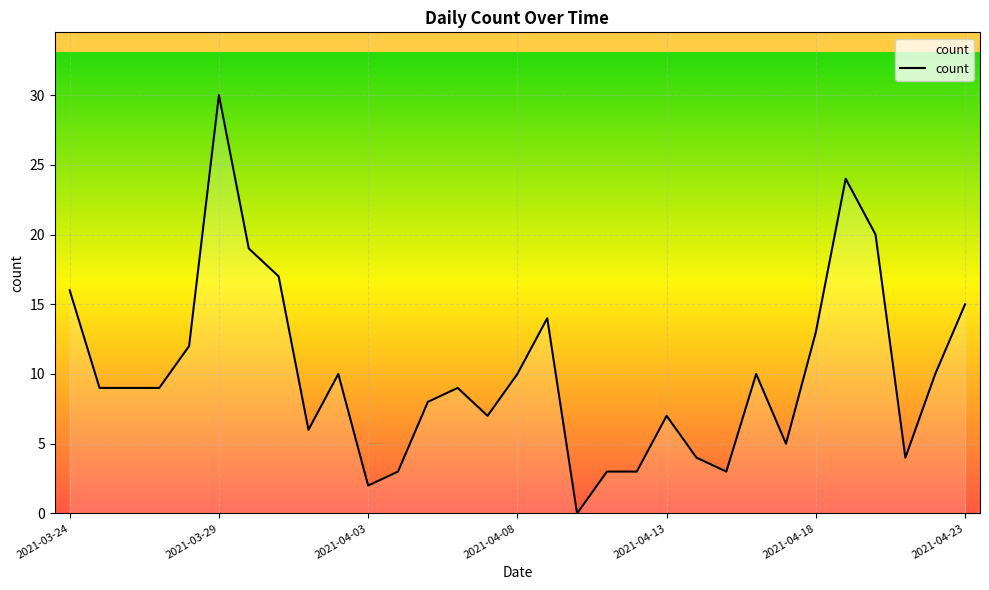

What is the greatest value displayed?

30